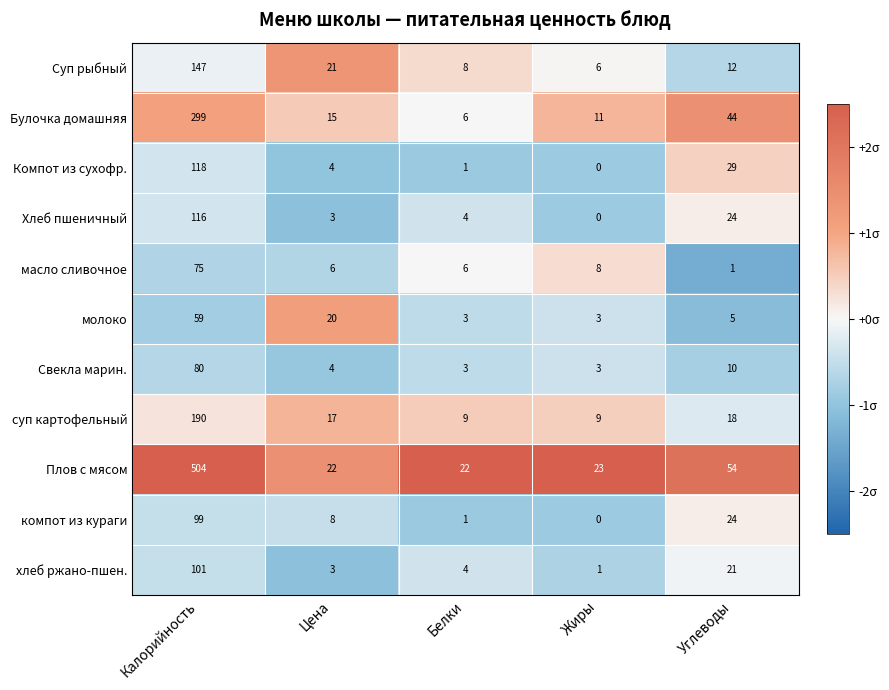

List the series in order of their peak value, lowest first.

молоко, масло сливочное, Свекла марин., компот из кураги, хлеб ржано-пшен., Хлеб пшеничный, Компот из сухофр., Суп рыбный, суп картофельный, Булочка домашняя, Плов с мясом